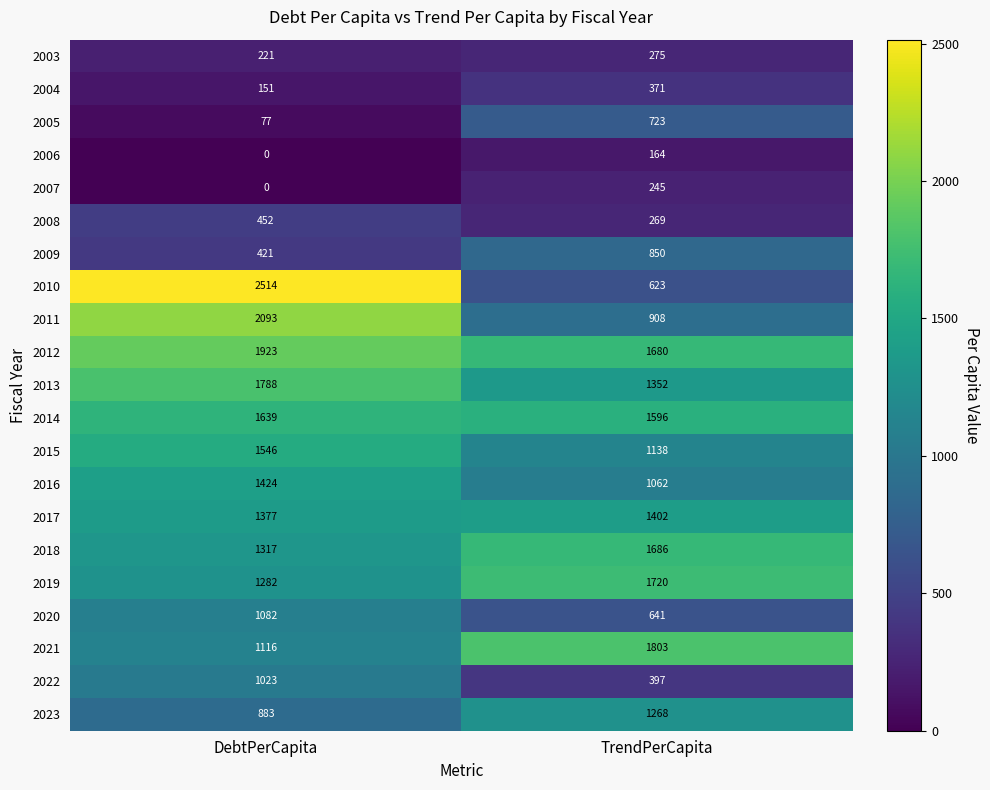

What is the maximum value for 2006?

164